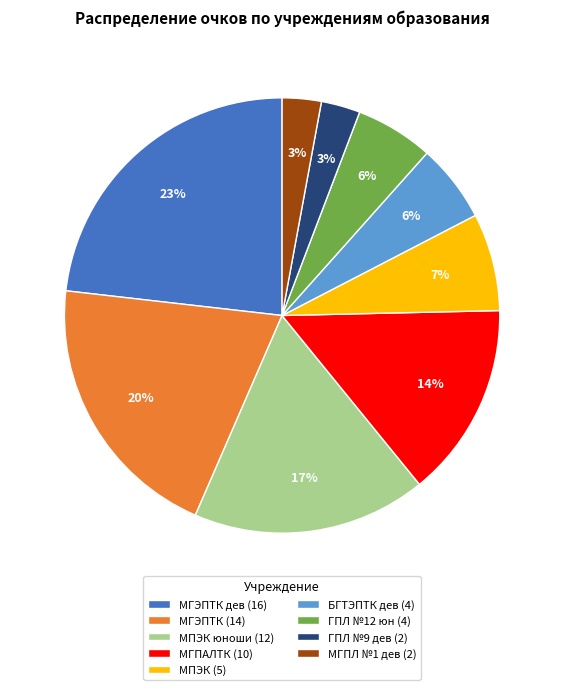

What is the largest slice in the pie chart?

МГЭПТК дев (16)